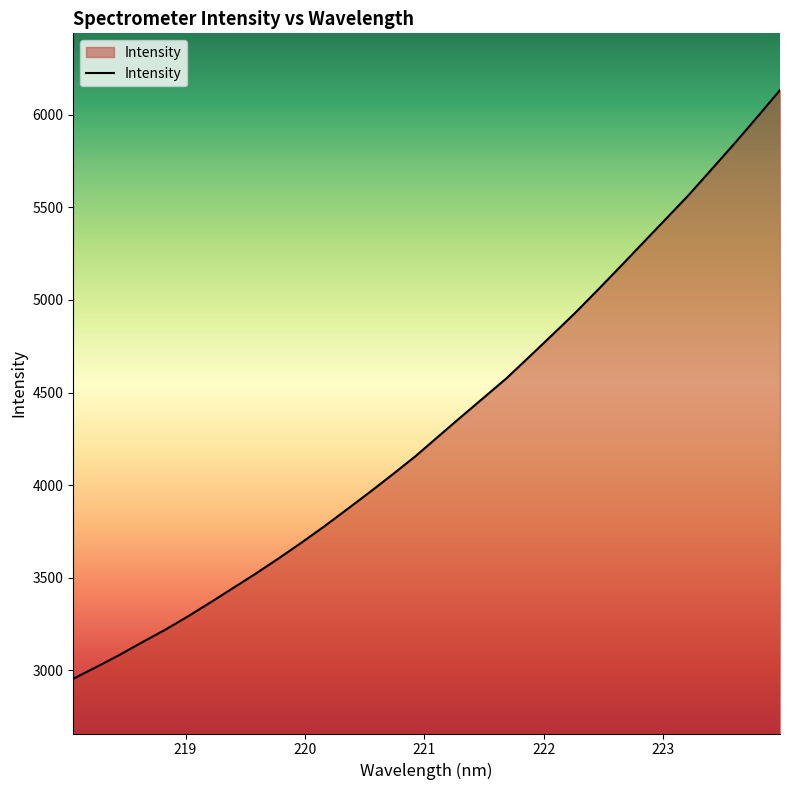

What is the difference between the maximum and minimum values?

3176.4